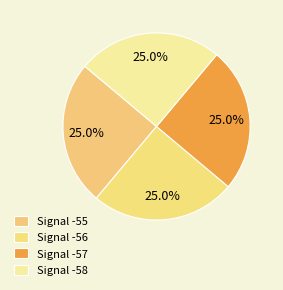

To the nearest percent, what is the combined percentage of Signal -55 and Signal -57?

50%